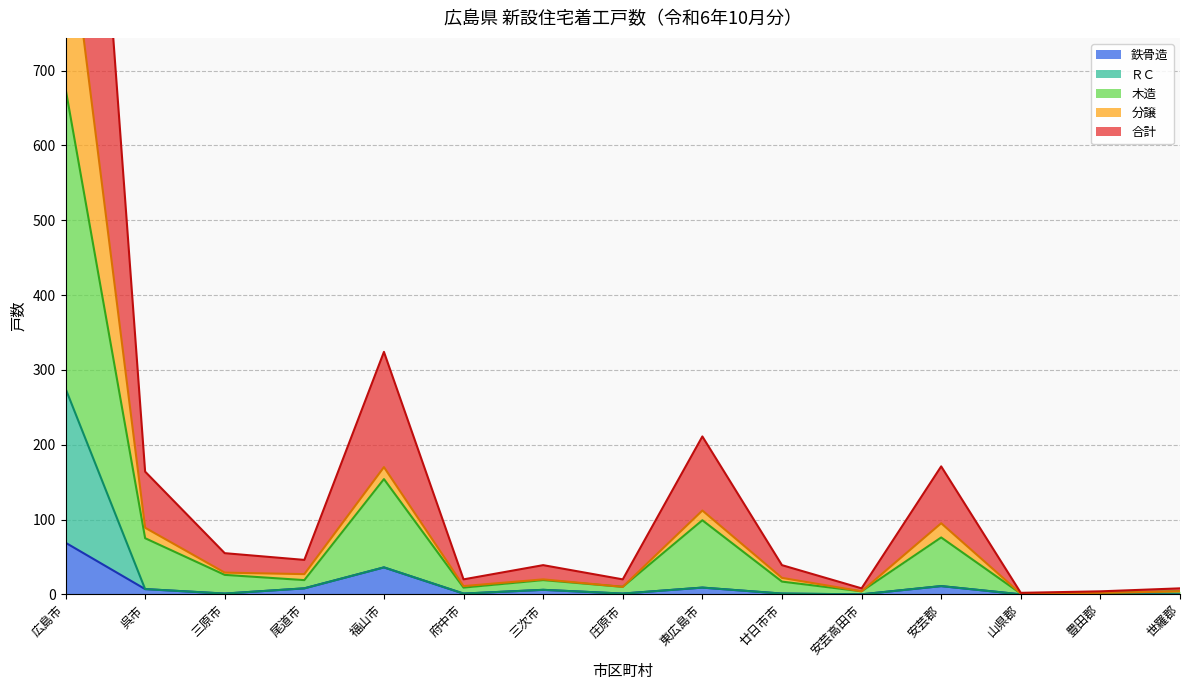

Rank the categories by 鉄骨造 value from lowest to highest.

安芸高田市, 山県郡, 豊田郡, 世羅郡, 三原市, 府中市, 庄原市, 廿日市市, 三次市, 呉市, 尾道市, 東広島市, 安芸郡, 福山市, 広島市